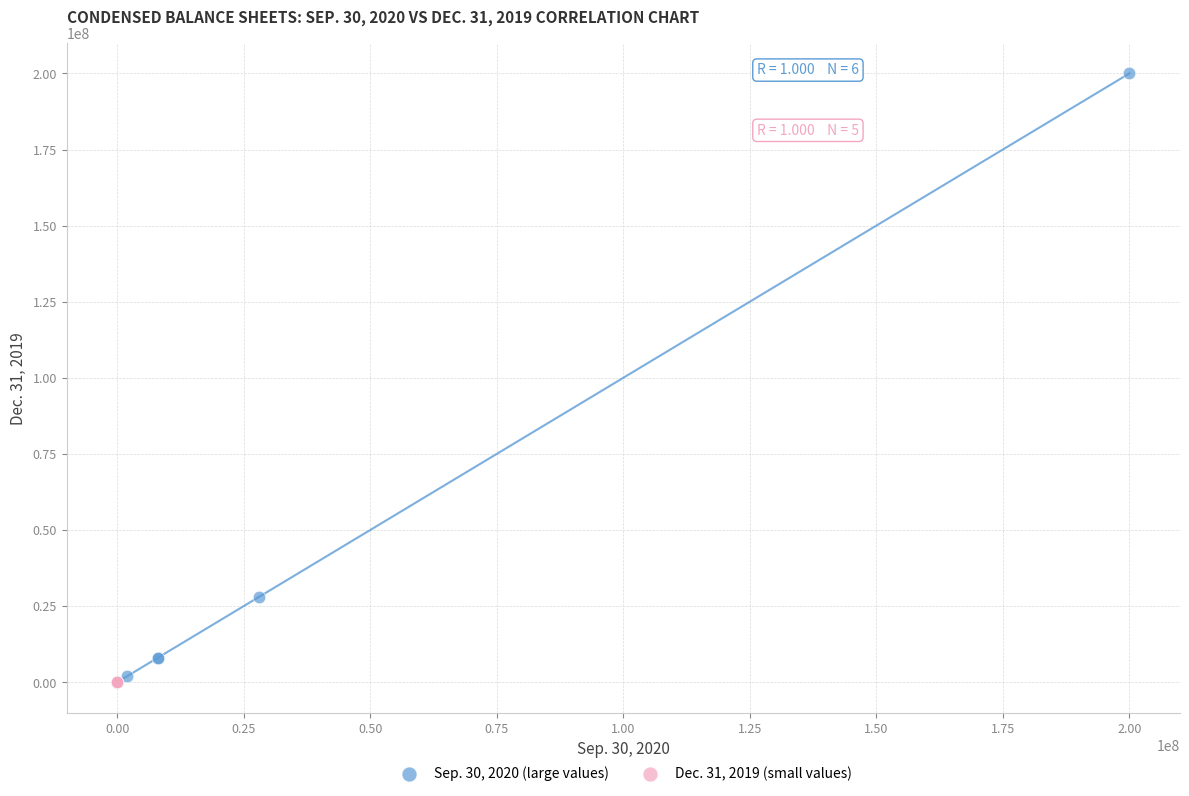

Which series reaches the maximum Y coordinate?

Sep. 30, 2020 (large values)